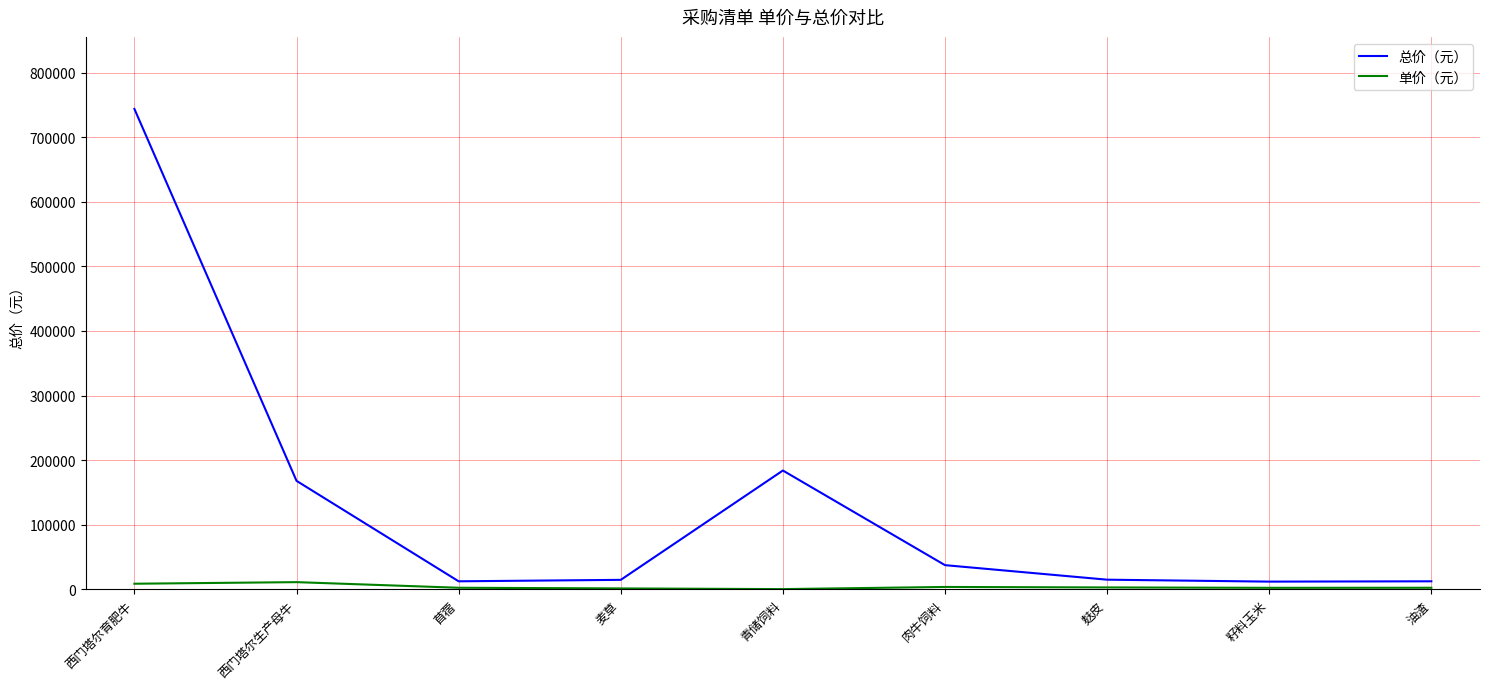

Which series has the largest total across all categories?

总价（元）